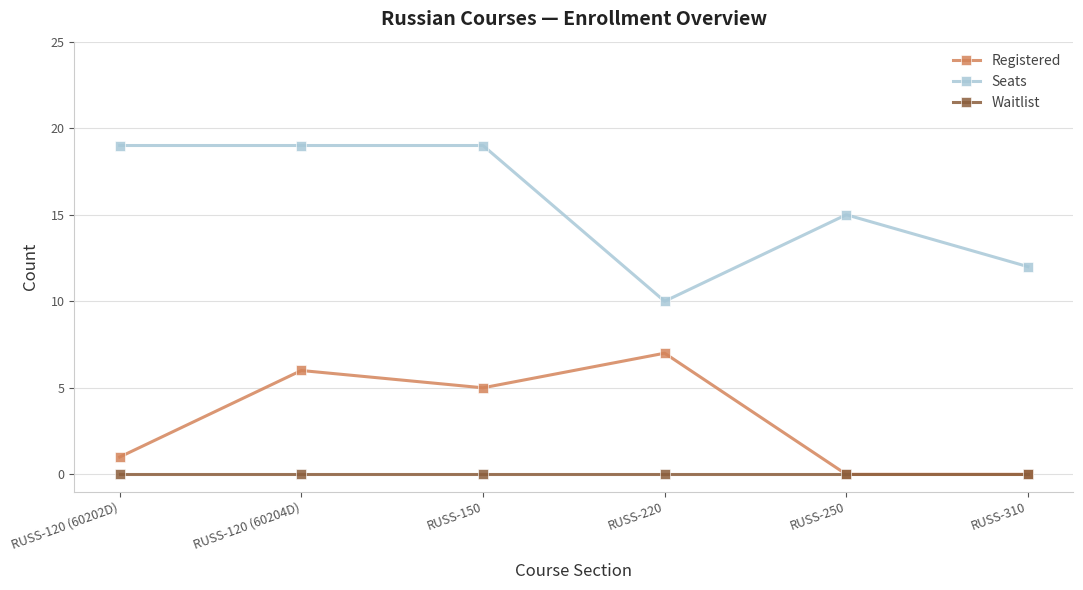

Count the number of data series in this chart.

3